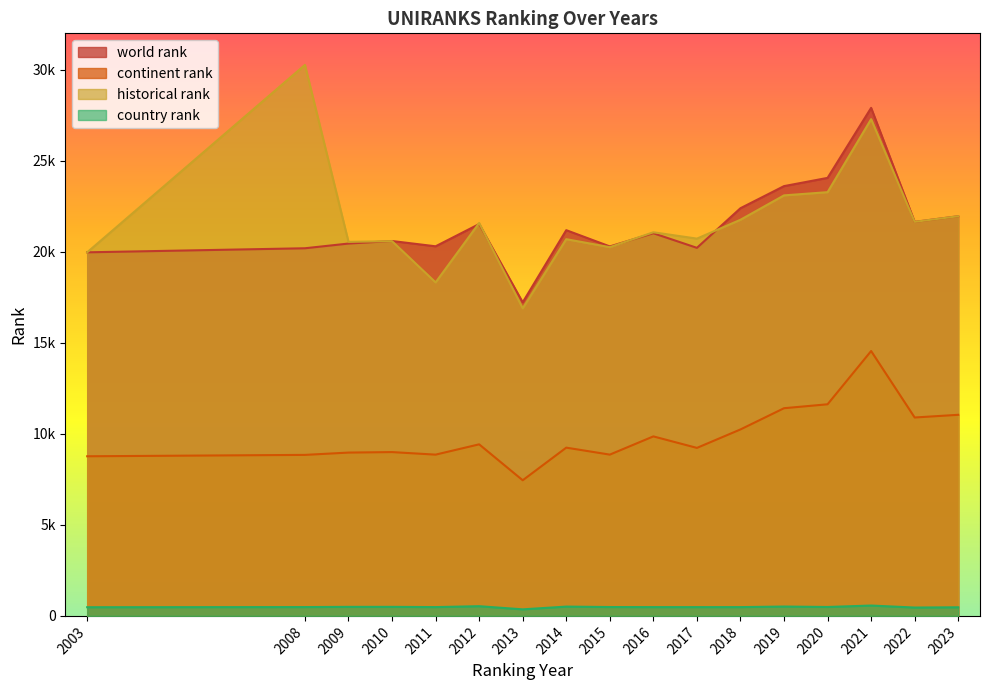

True or false: world rank and country rank intersect in this chart.

False